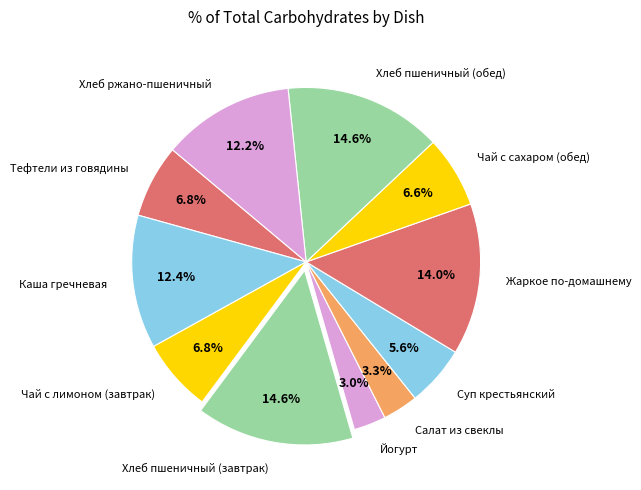

What portion of the pie excludes Йогурт?

97.0%